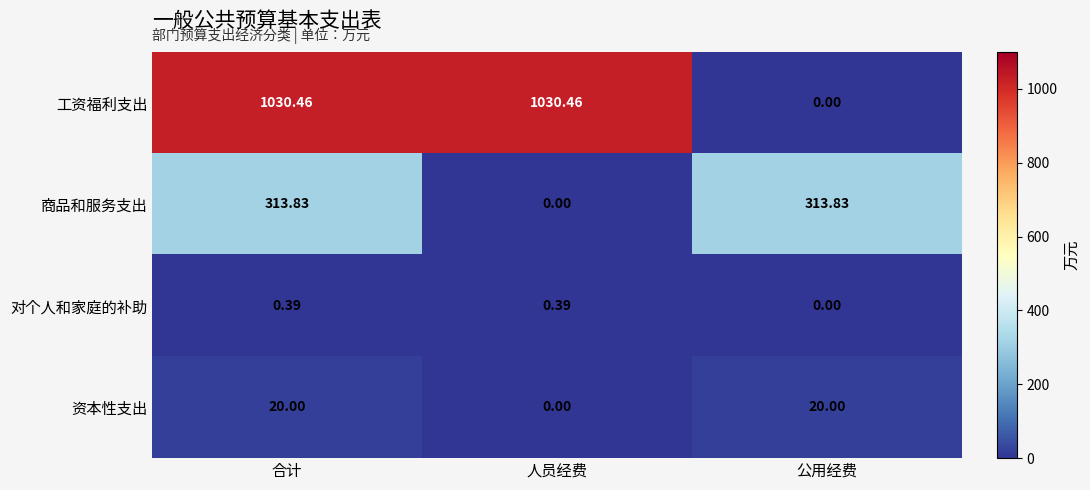

Between 合计 and 公用经费, which series saw the biggest shift?

工资福利支出